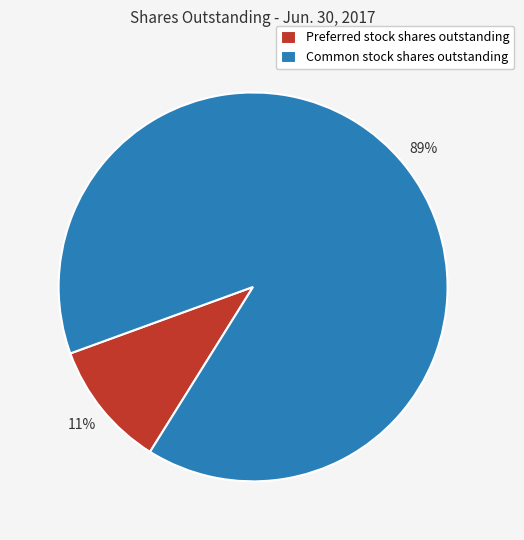

To the nearest percent, what is the combined percentage of Preferred stock shares outstanding and Common stock shares outstanding?

100%